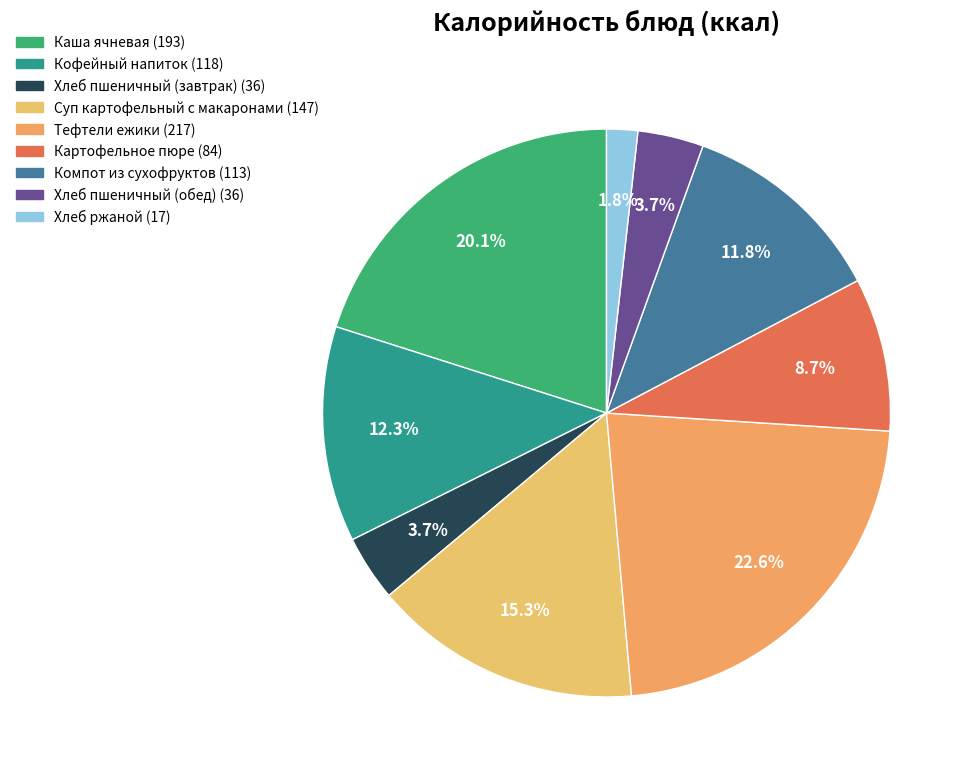

Does Хлеб ржаной represent more than half of the total?

No